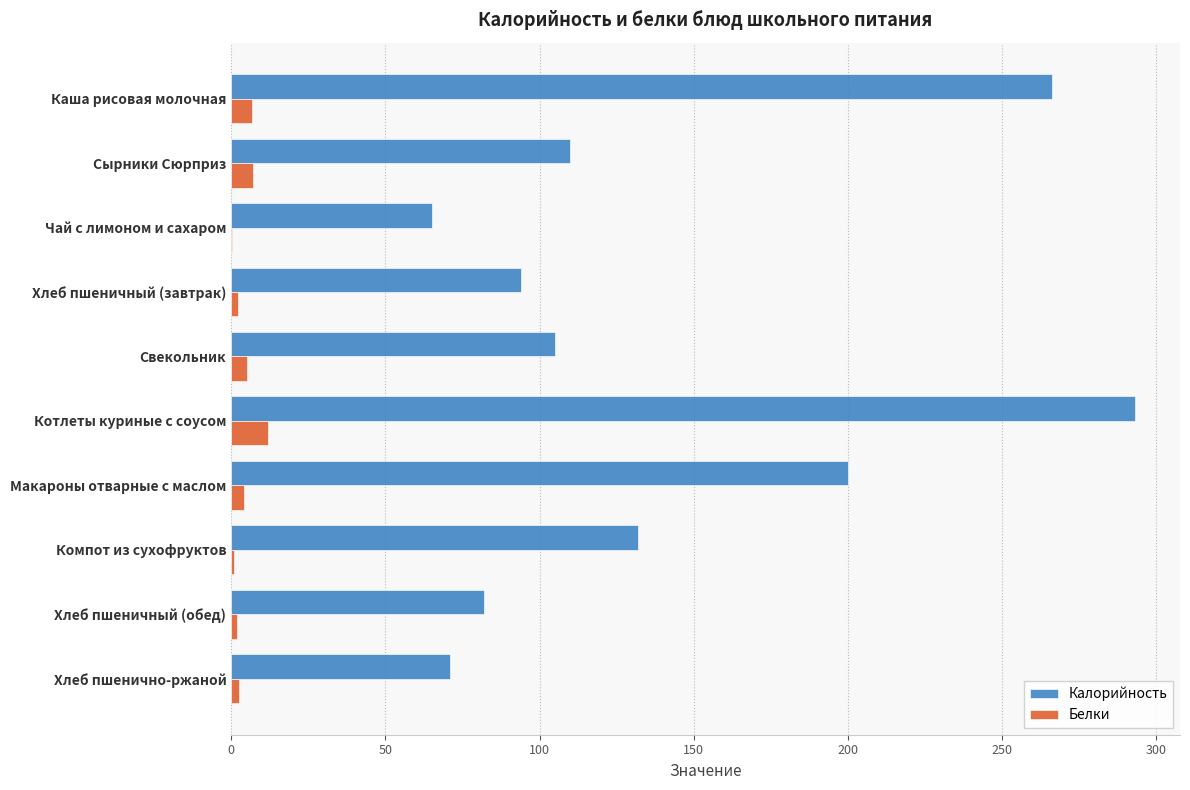

Which series has the largest total across all categories?

Калорийность